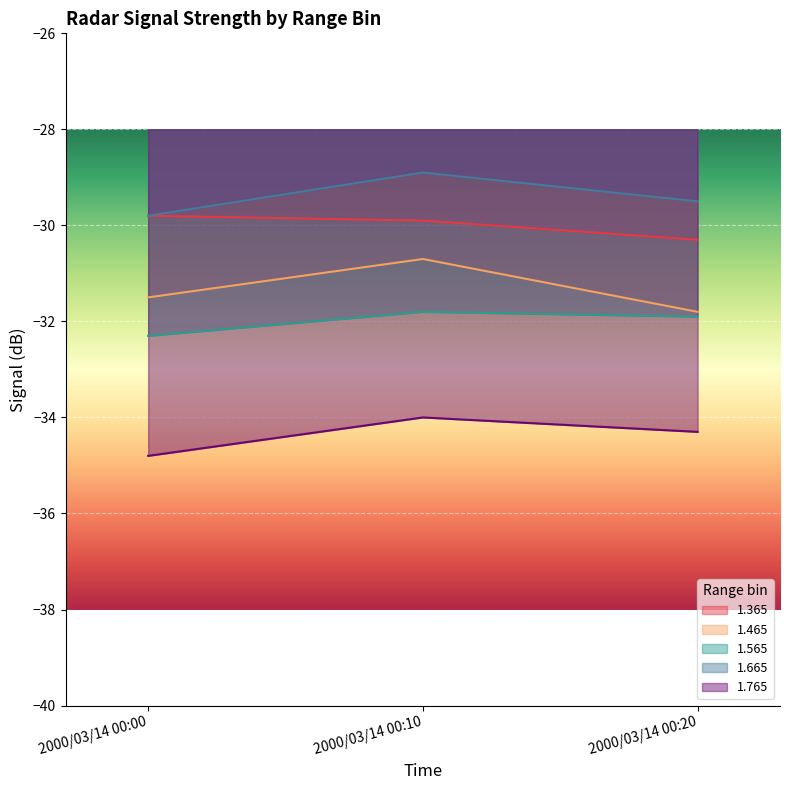

At 2000/03/14 00:20, list the series in order from largest to smallest.

1.665, 1.365, 1.465, 1.565, 1.765